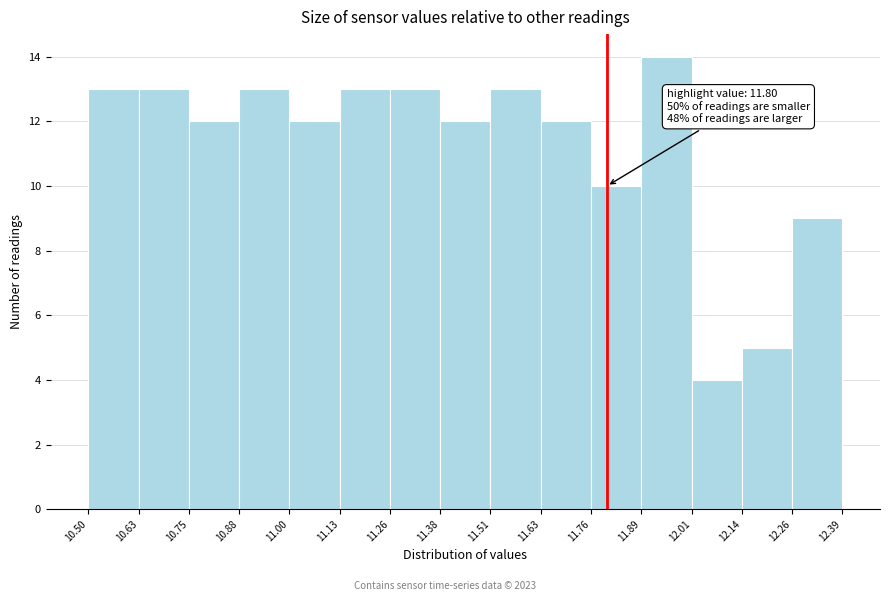

Which range on the x-axis has the tallest bar?

11.89 to 12.01